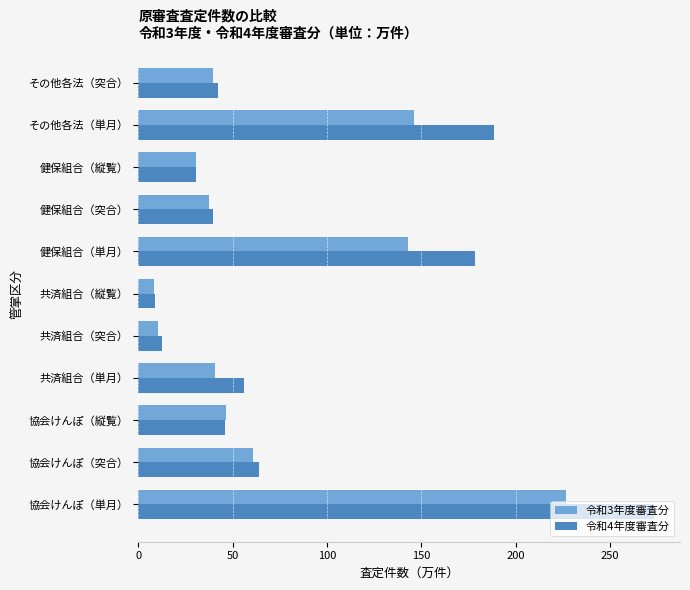

What is the lowest value of the 令和4年度審査分 series?

9.0